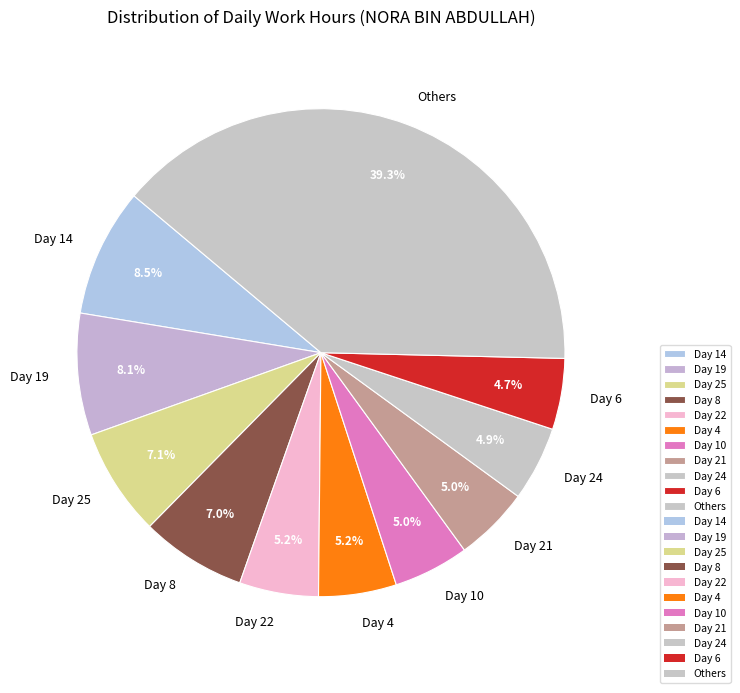

How many segments does this pie chart have?

11